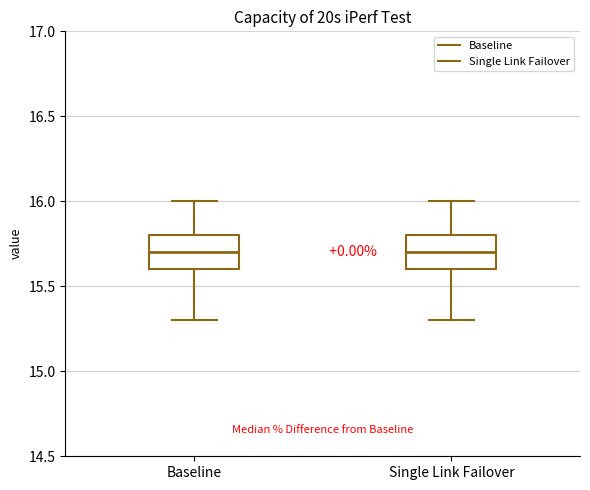

Reading left to right, read every box against the y-axis: the position of its median line, the range the box covers, and the ends of its whiskers. The values are not printed on the chart, so give them approximately, as read against the axis.

Baseline: median 15.7, box 15.6 to 15.8, whiskers 15.3 to 16.0
Single Link Failover: median 15.7, box 15.6 to 15.8, whiskers 15.3 to 16.0